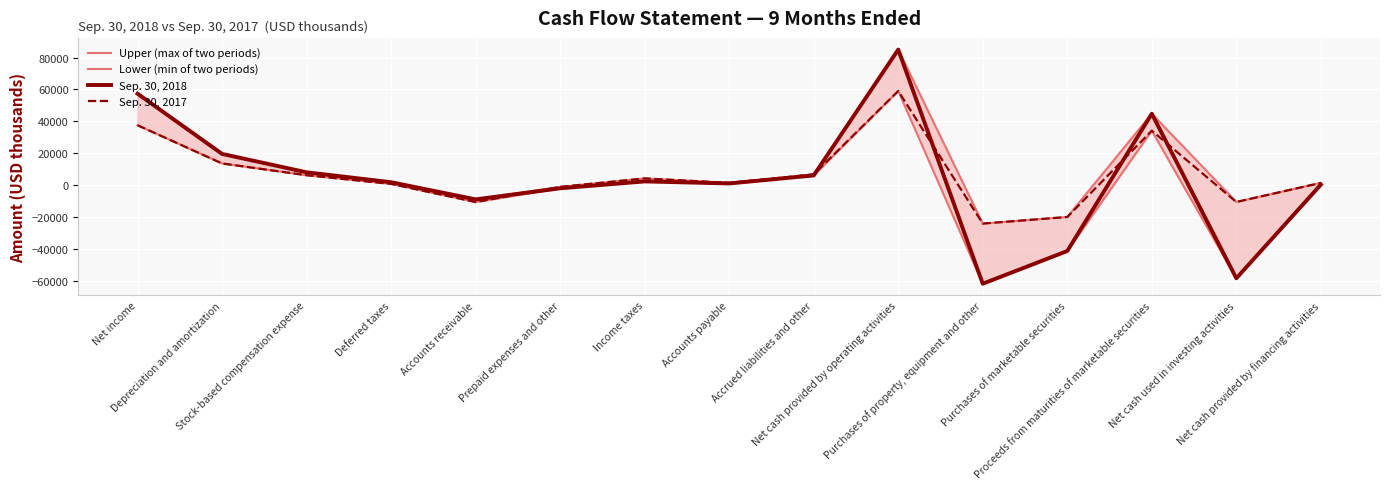

Which category has the highest value across all series?

Net cash provided by operating activities